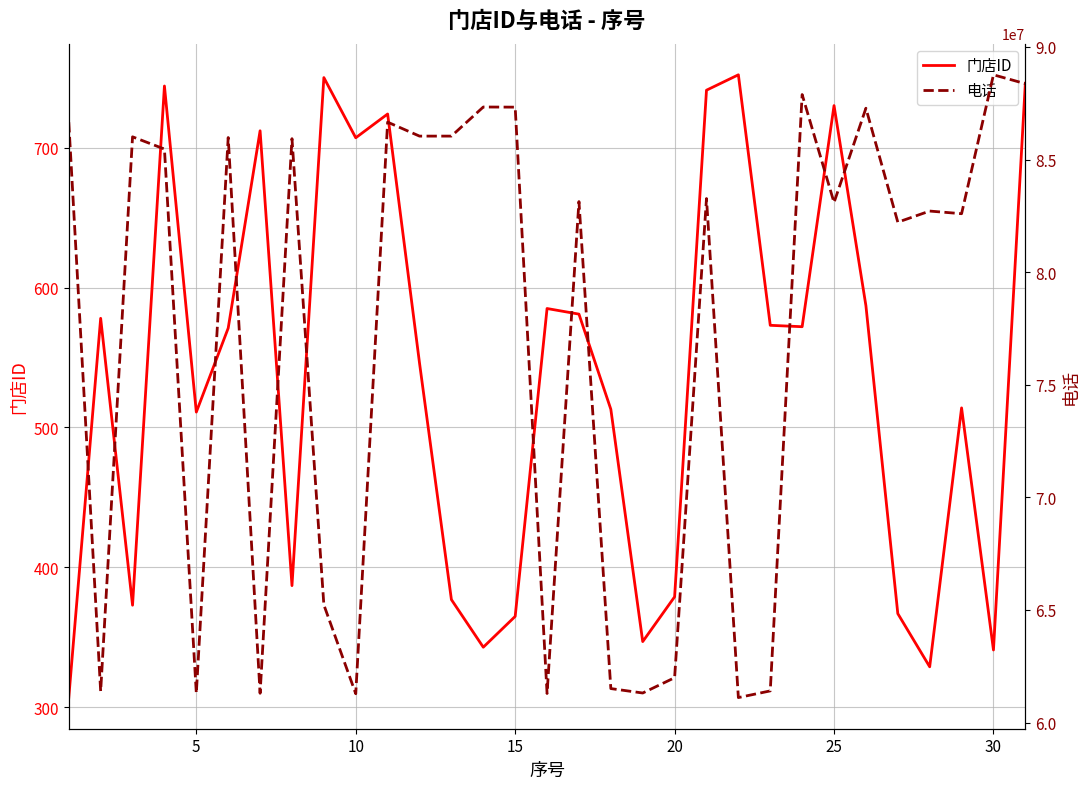

True or false: 门店ID has a value of 730 at 25.

True